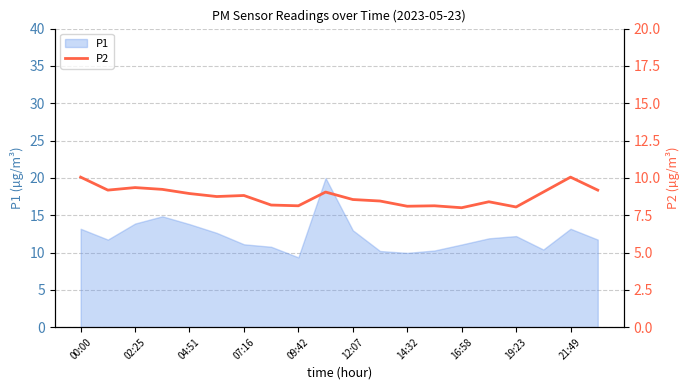

True or false: P1 has a value of 13.8 at 04:51.

True